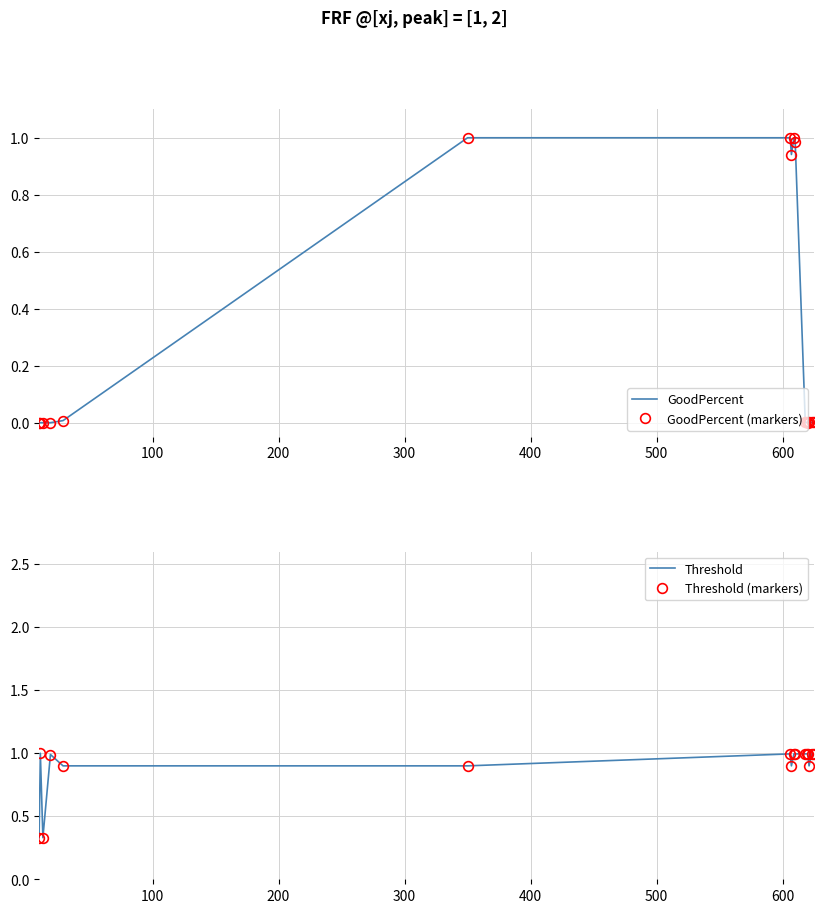

What is the difference between the second highest and minimum values in the Threshold series?

0.7